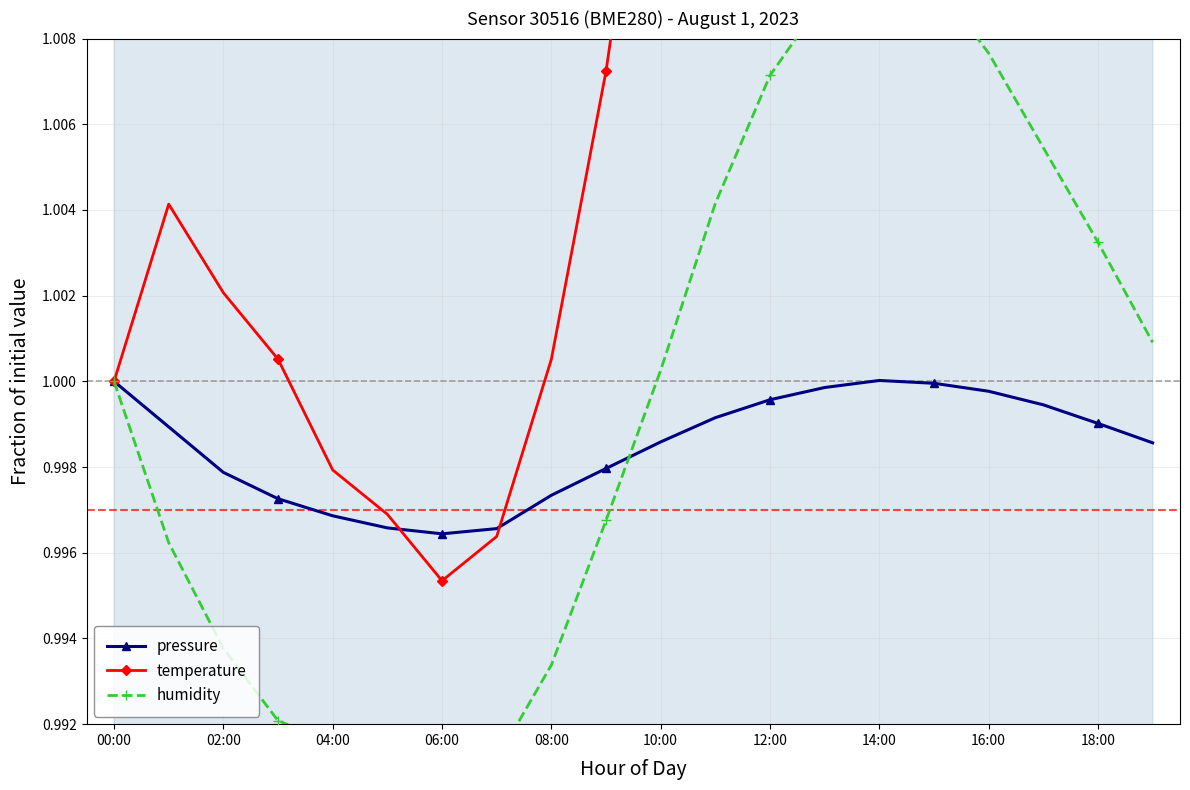

True or false: temperature and humidity cross at least once.

False